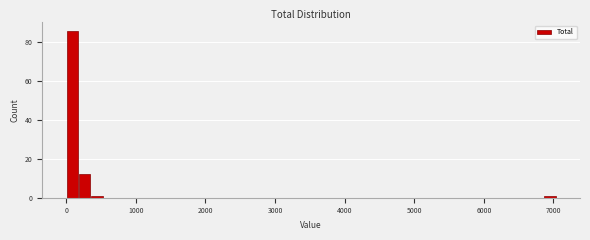

Read against the x-axis, roughly where is the centre of the tallest bar?

100